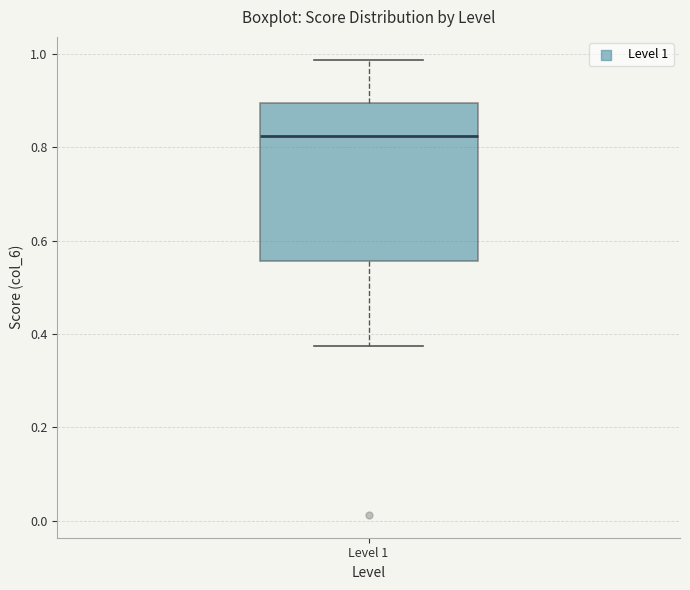

Where is the upper edge of the box for Level 1 on the y-axis? The values are not printed on the chart, so give them approximately, as read against the axis.

0.90